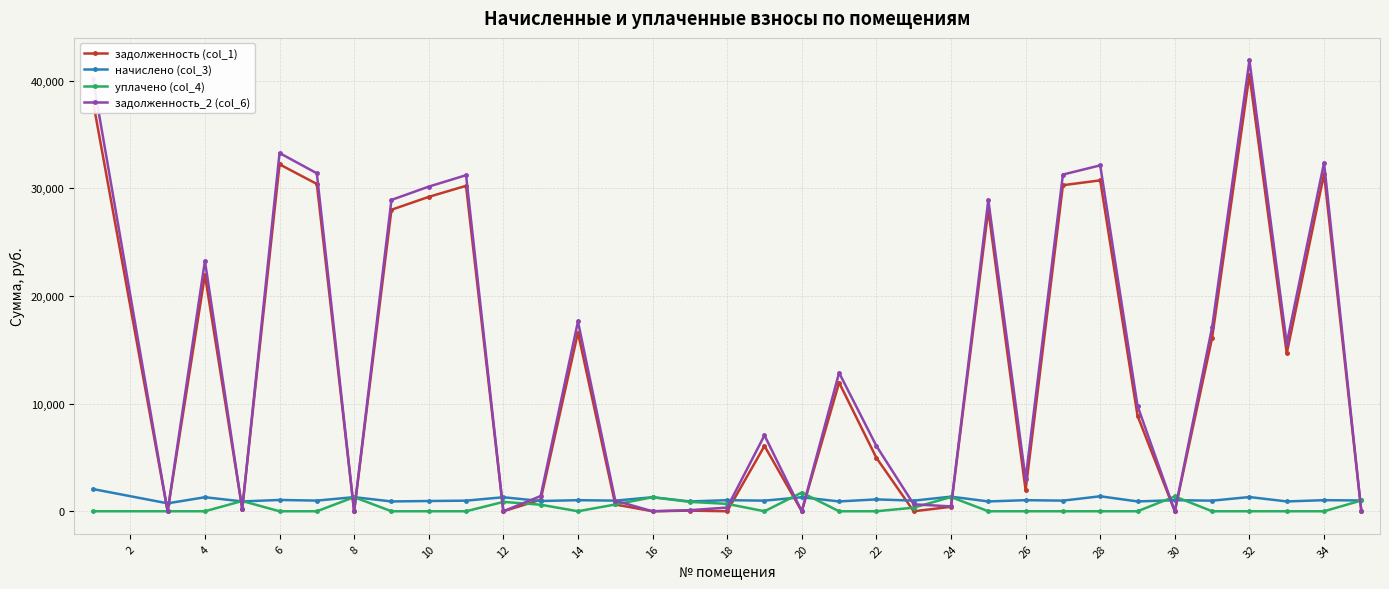

How many lines are shown in the chart?

4